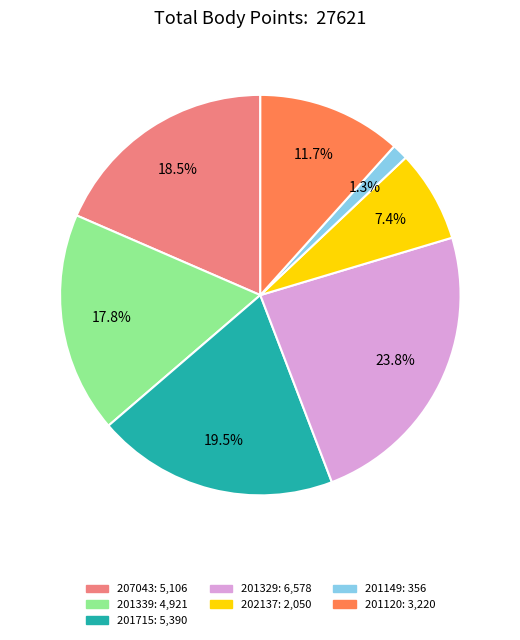

Between 202137 and 201120, which is larger?

201120